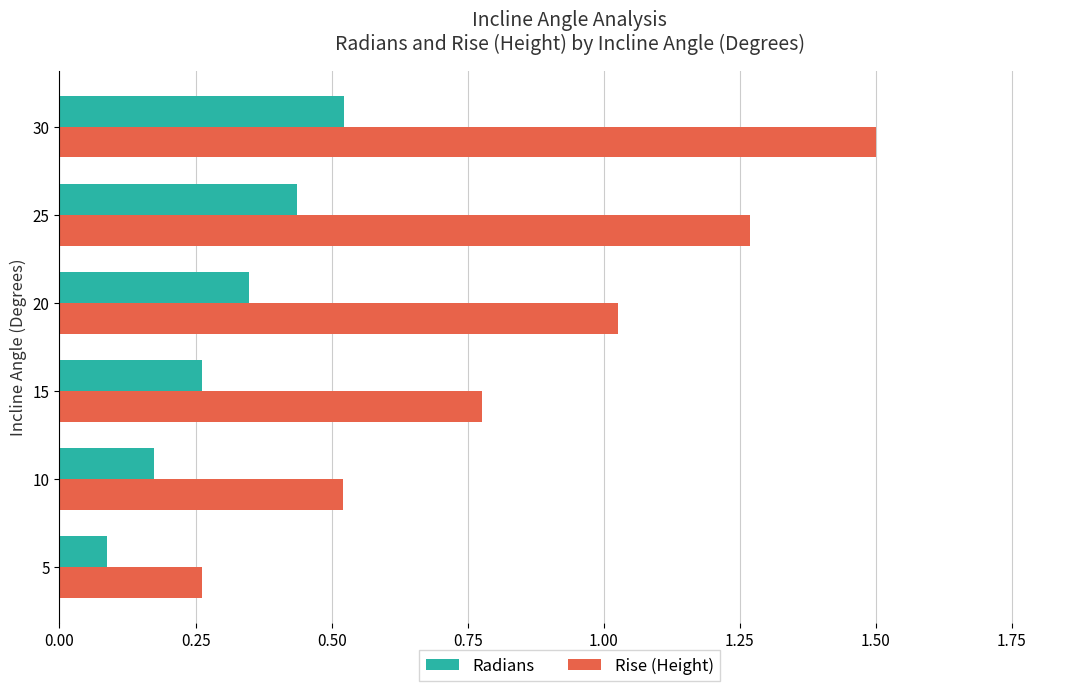

What is the difference between the maximum and minimum values in the Rise (Height) series?

1.2